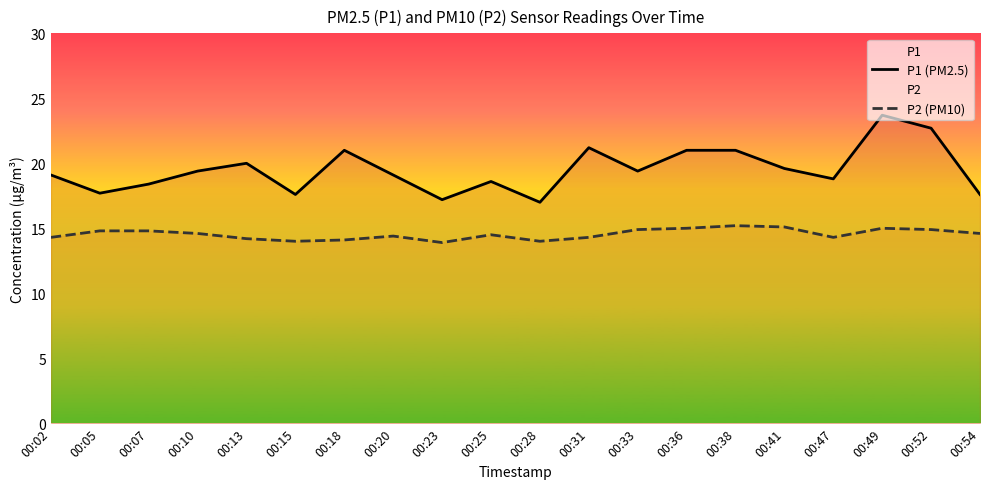

True or false: P2 (PM10) has a value of 23.1 at 00:15.

False